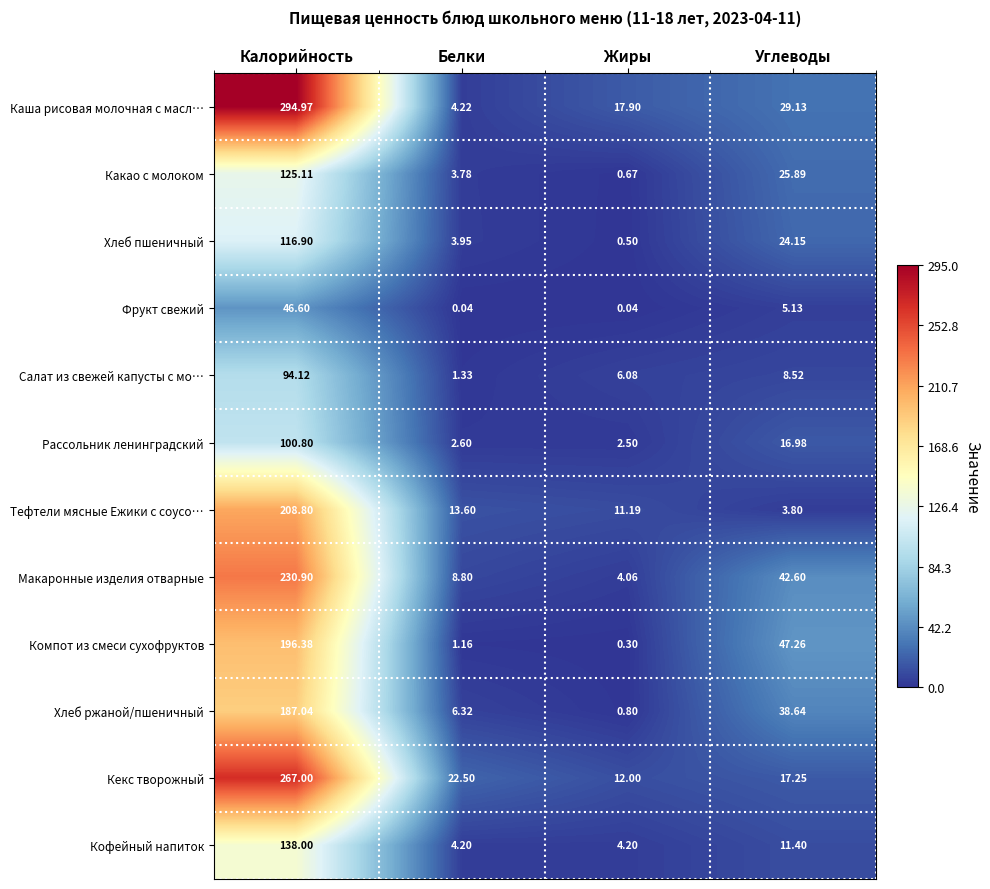

At which label is Компот из смеси сухофруктов closest to 98?

Углеводы